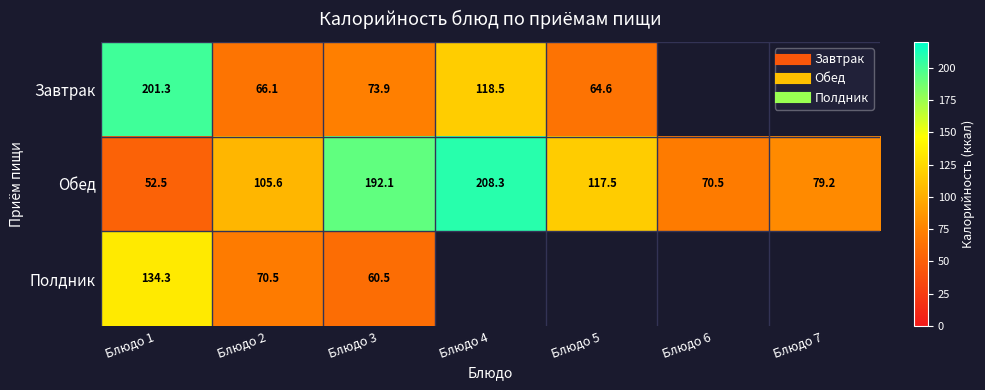

Is it true that Полдник equals 42.5 at Блюдо 2?

False